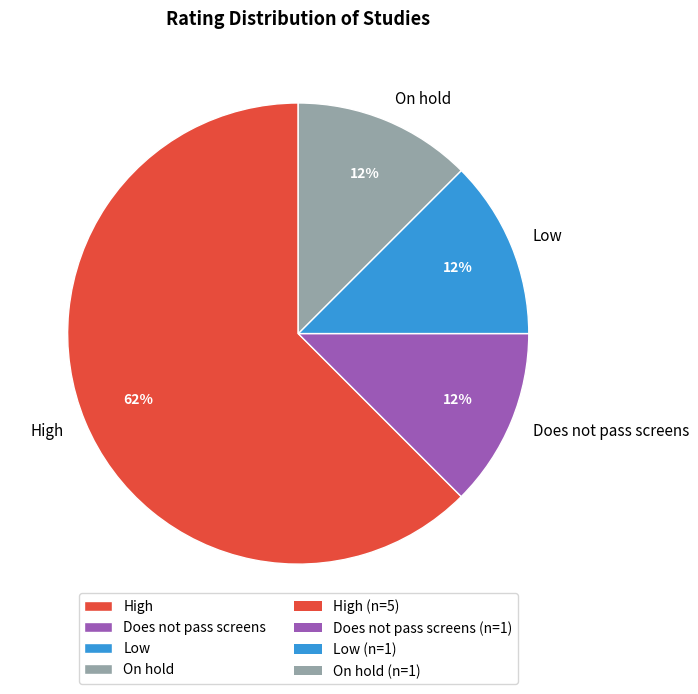

The On hold slice represents 19% of the pie. True or false?

False